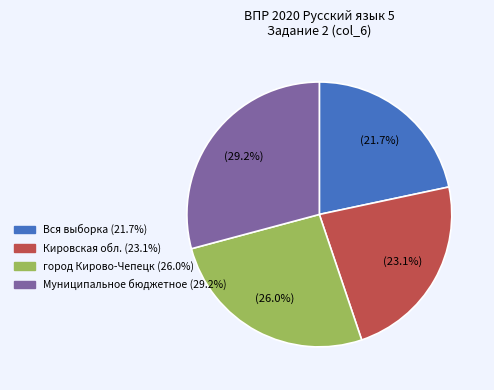

To the nearest percent, what percentage of the pie is Вся выборка?

22%